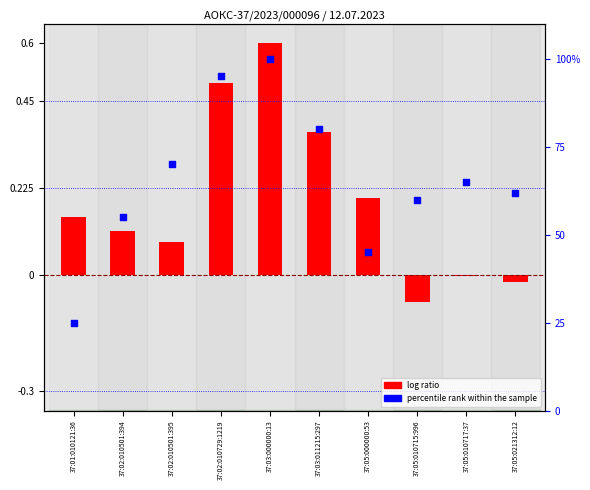

Which series contains the lowest Y value?

log ratio